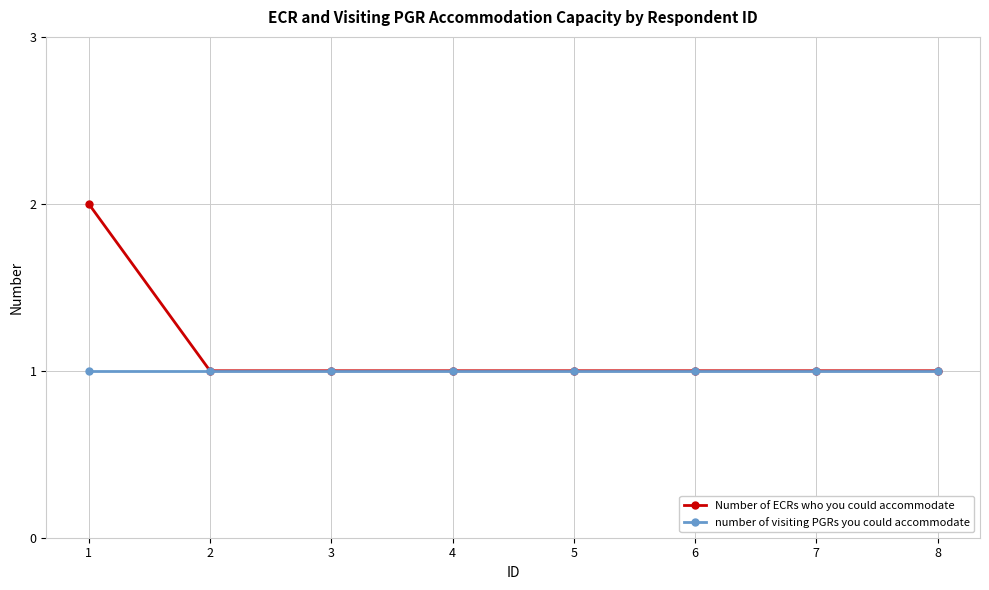

What is the value of the number of visiting PGRs you could accommodate point at the 1st from the left?

1